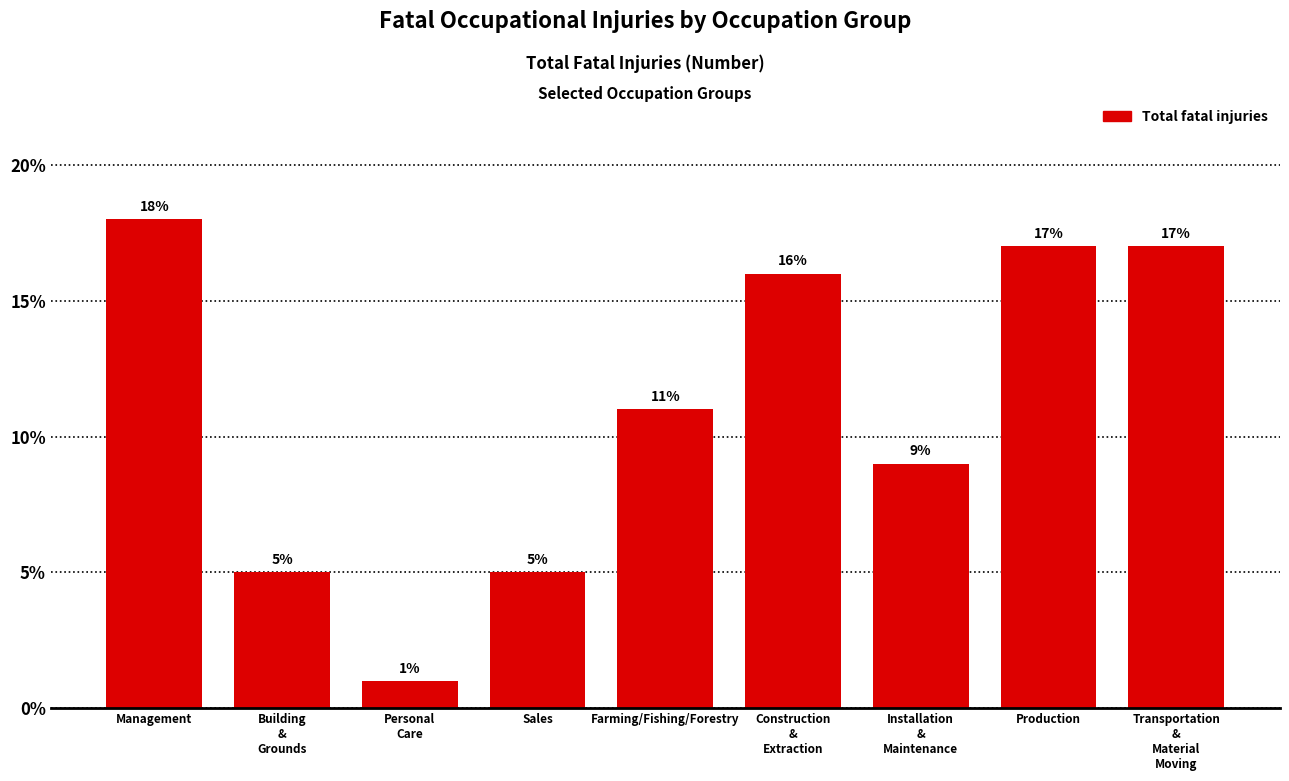

Reading left to right, transcribe all the data shown in this chart.

18	5	1	5	11	16	9	17	17